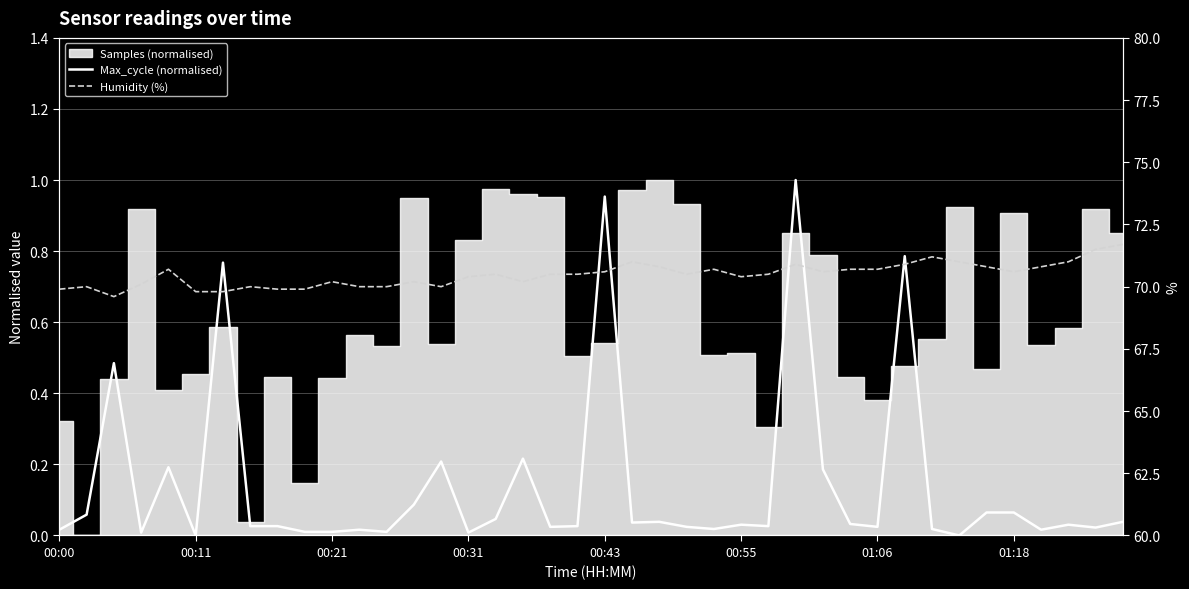

What value does the Humidity (%) series have at 00:21?

70.2